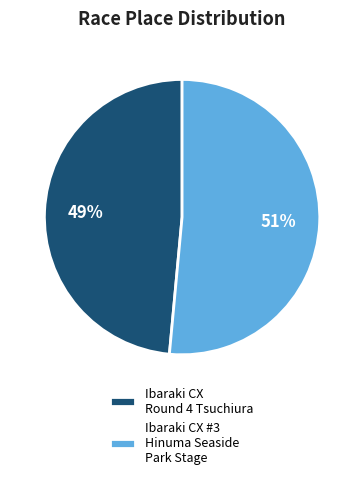

Is Ibaraki CX Round 4 Tsuchiura the majority of the pie?

No